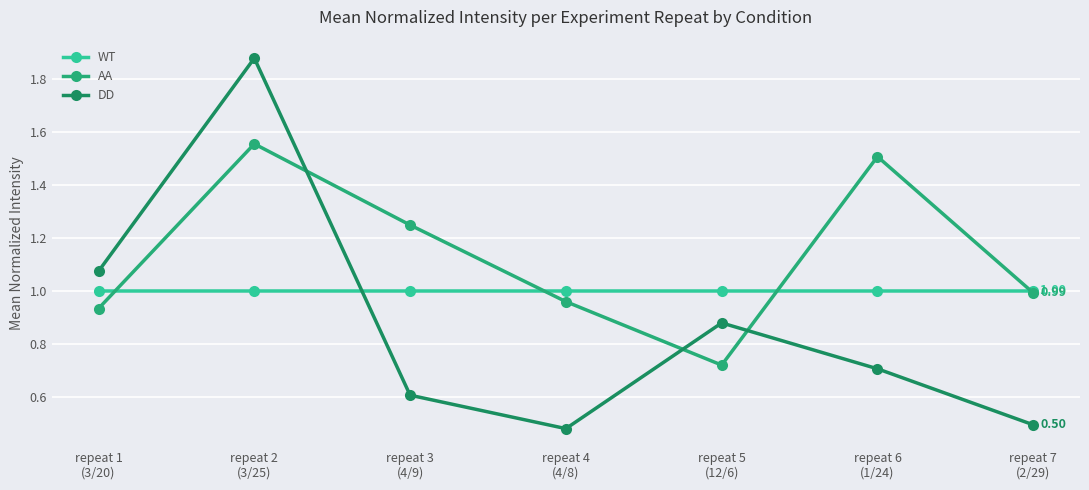

How many distinct data groups are displayed?

3